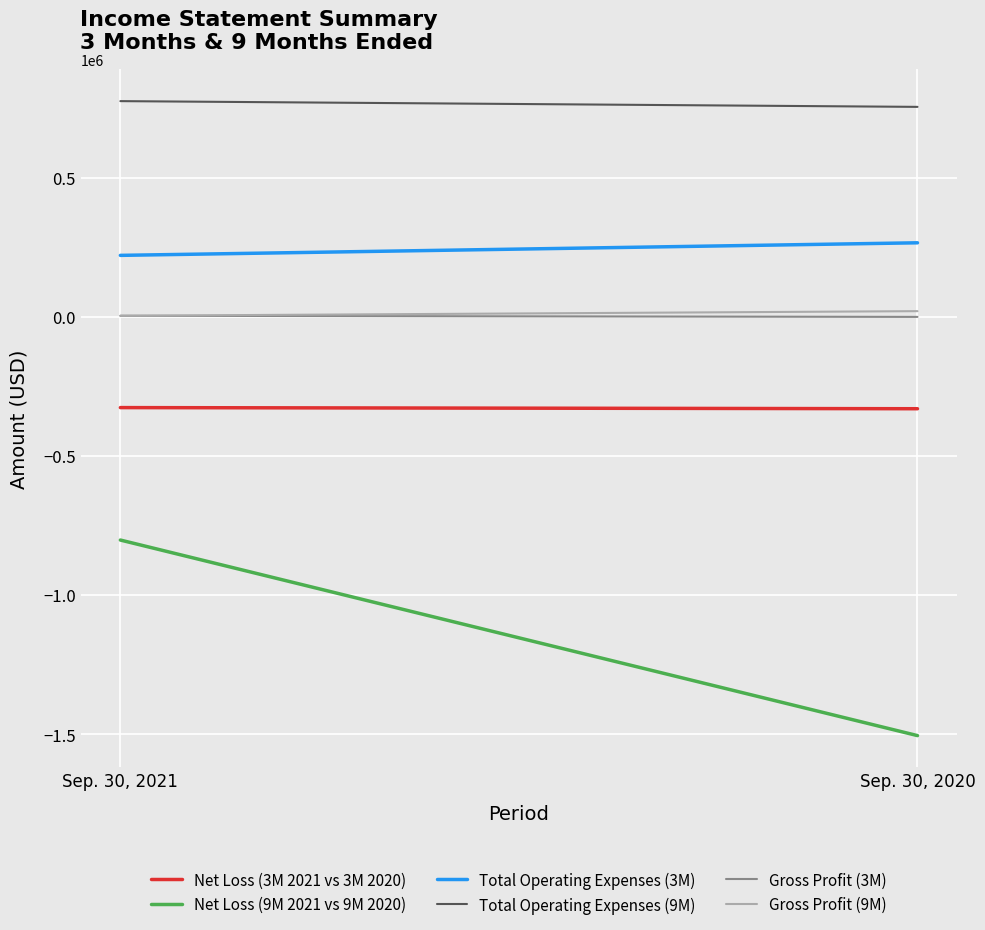

The value of Total Operating Expenses (9M) at Sep. 30, 2020 is 754403. True or false?

True